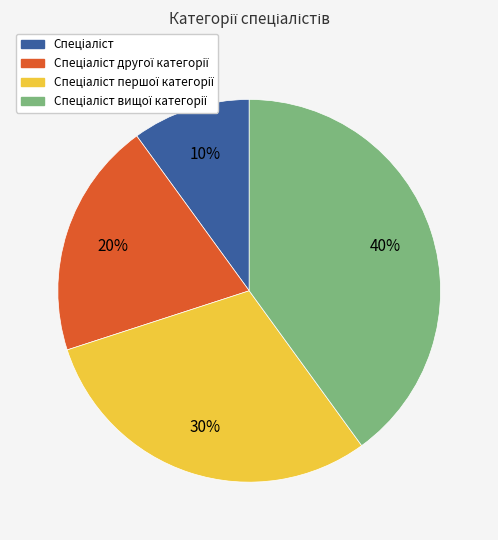

How many segments does this pie chart have?

4